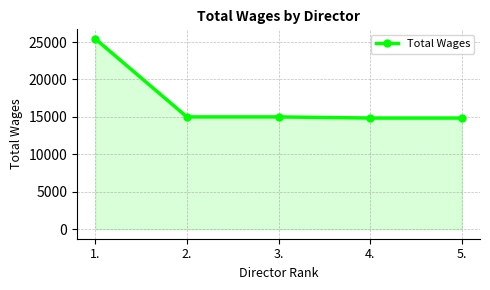

How many values are below 15000?

2